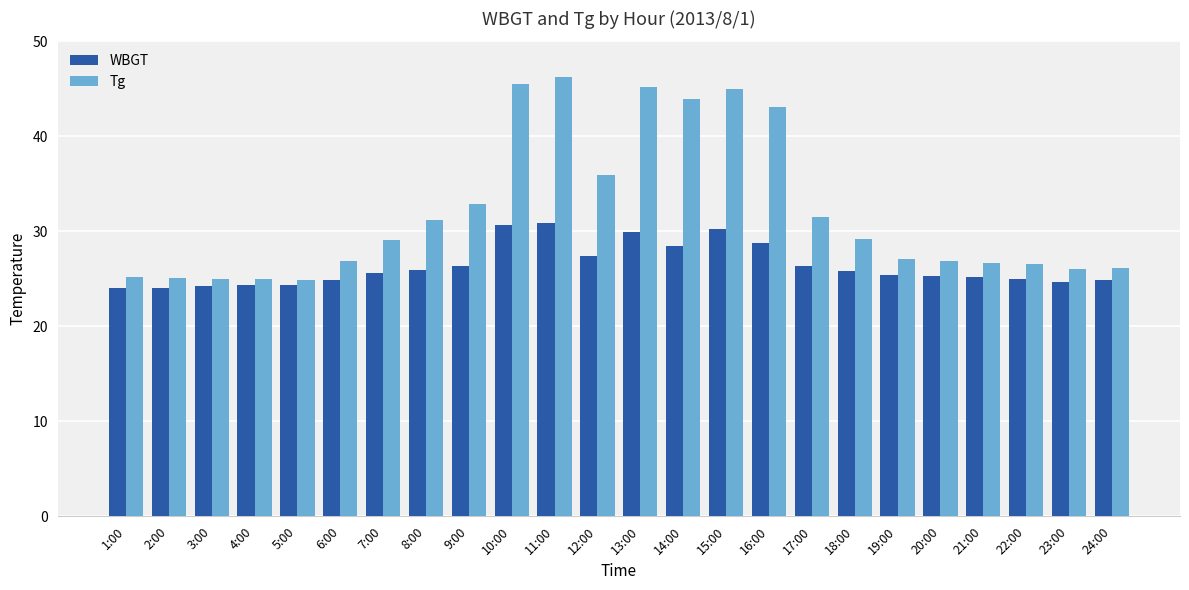

At which category is the sum across all series the highest?

11:00